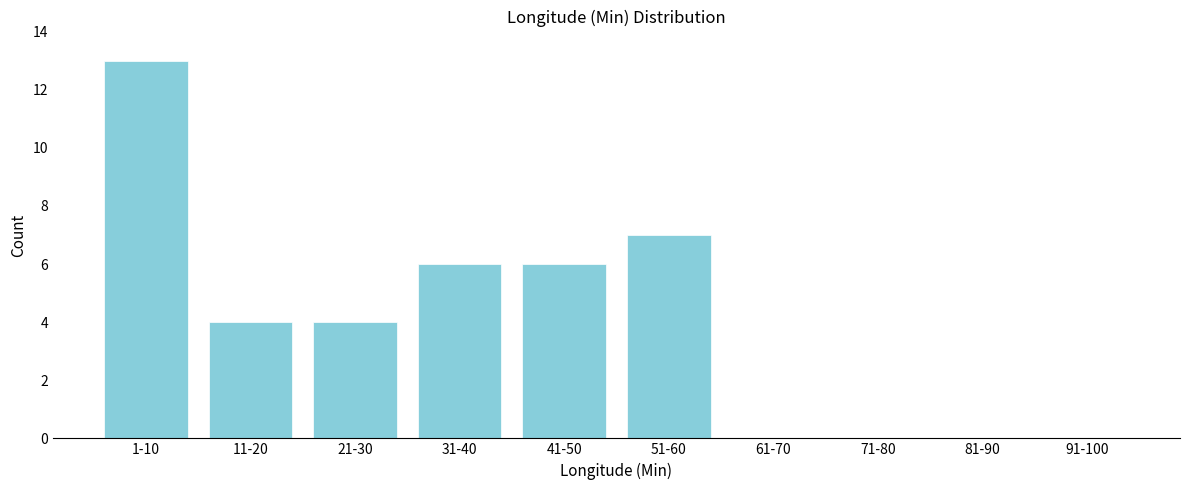

Reading left to right, transcribe all the data shown in this chart.

1-10=13	11-20=4	21-30=4	31-40=6	41-50=6	51-60=7	61-70=0	71-80=0	81-90=0	91-100=0